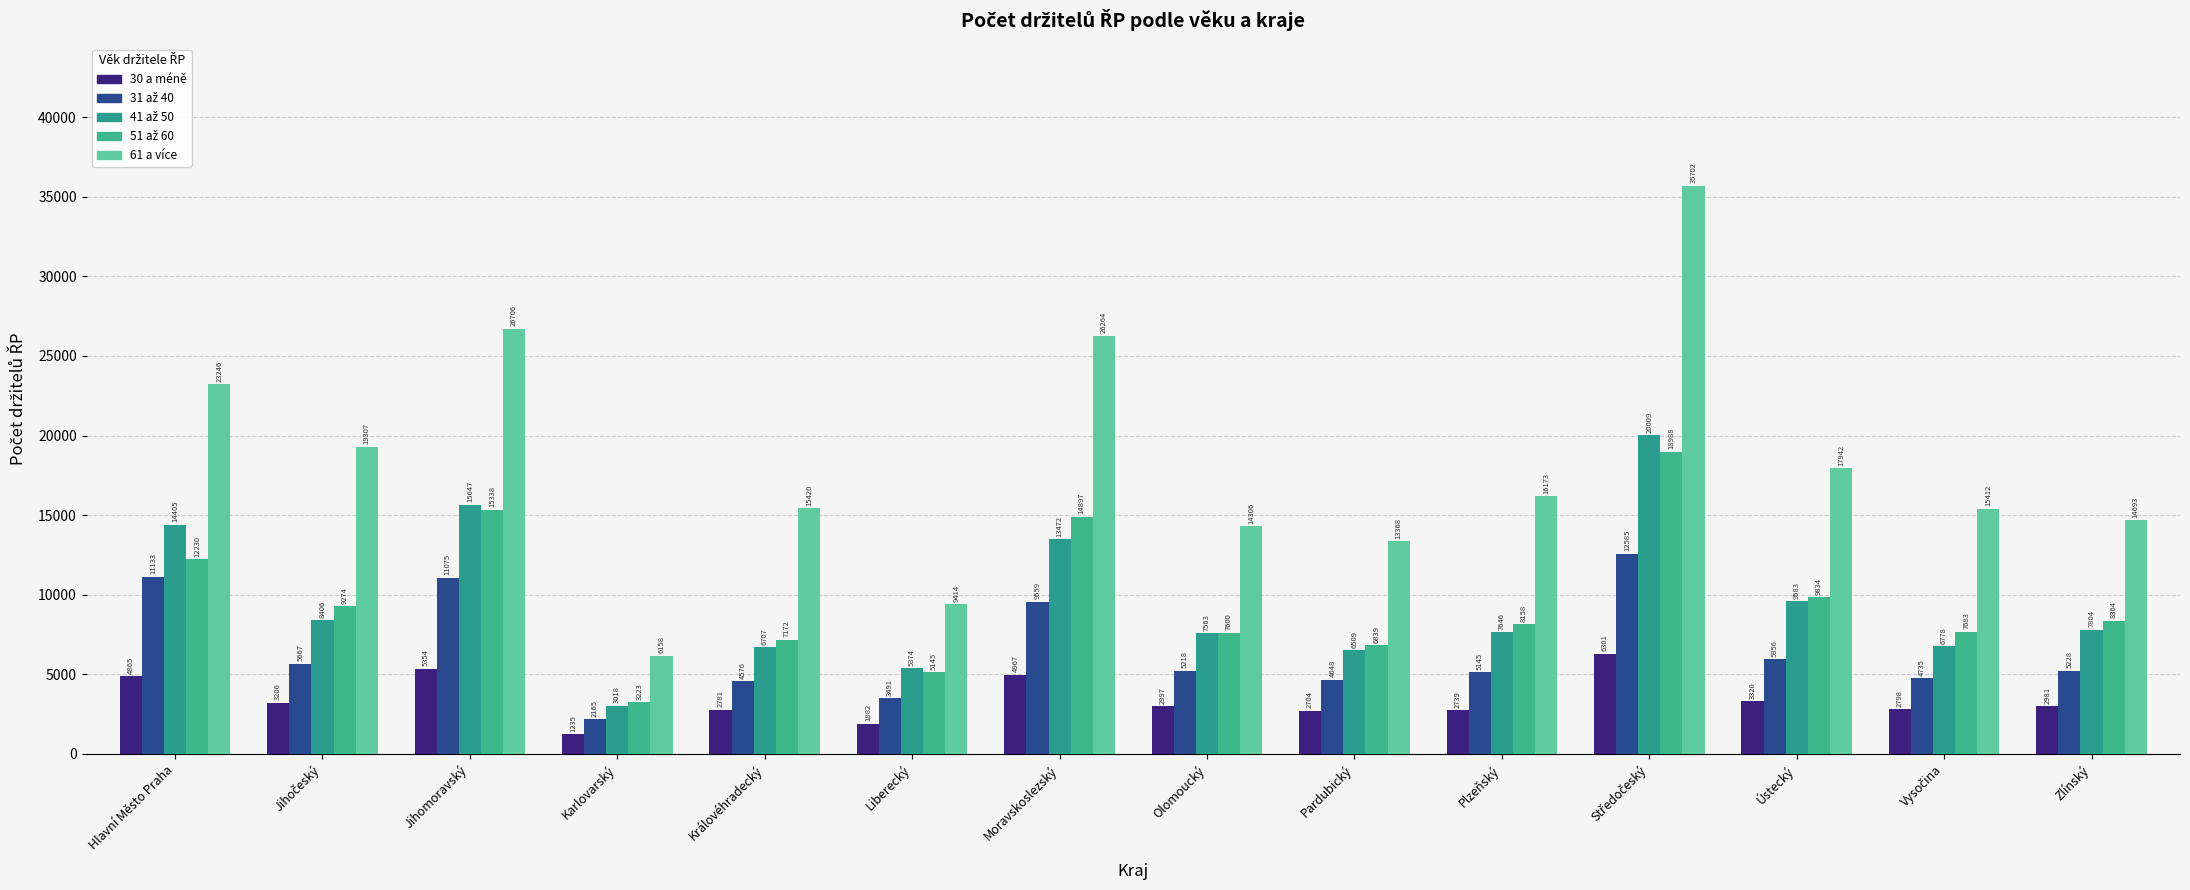

How many bars are there in each group?

5